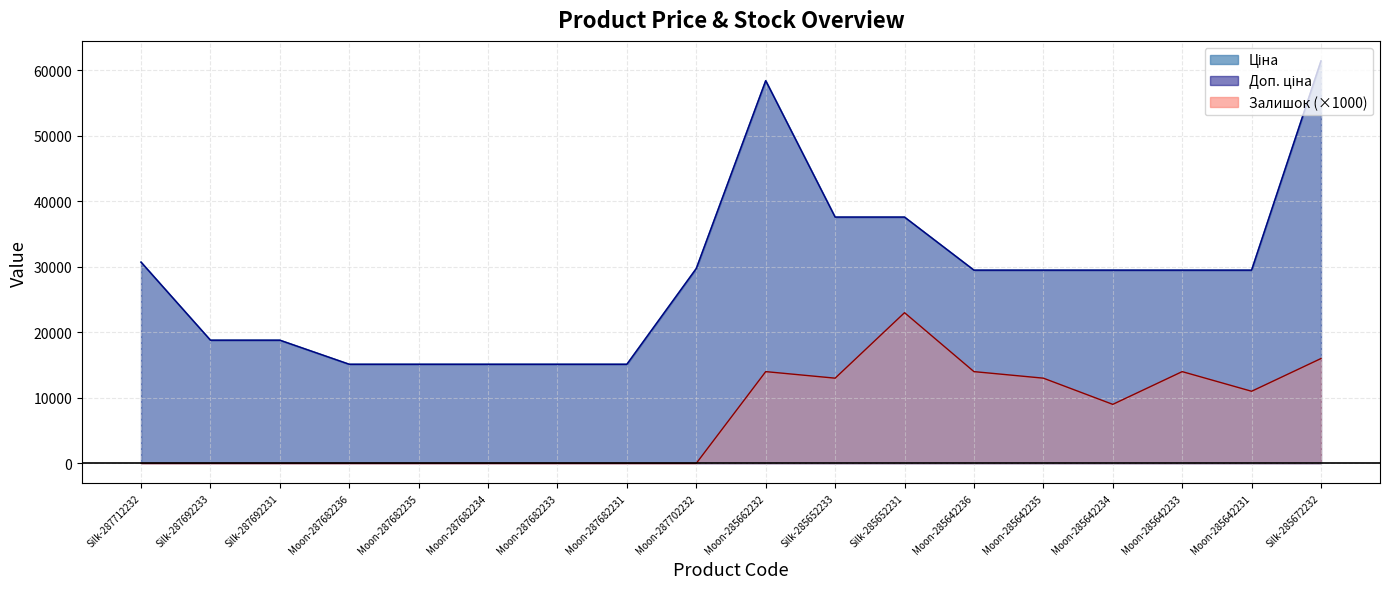

True or false: Доп. ціна and Ціна cross at least once.

False